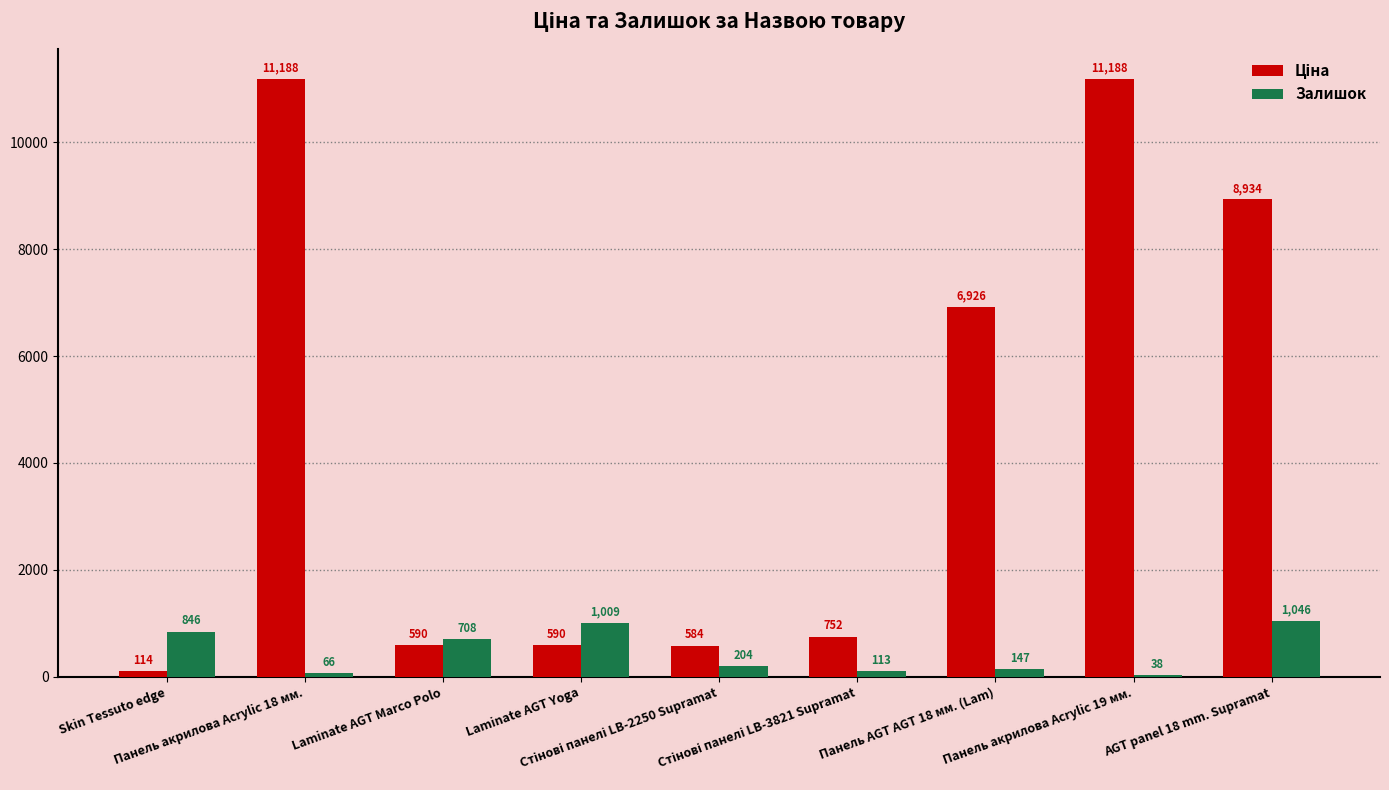

How many bars are there in each group?

2